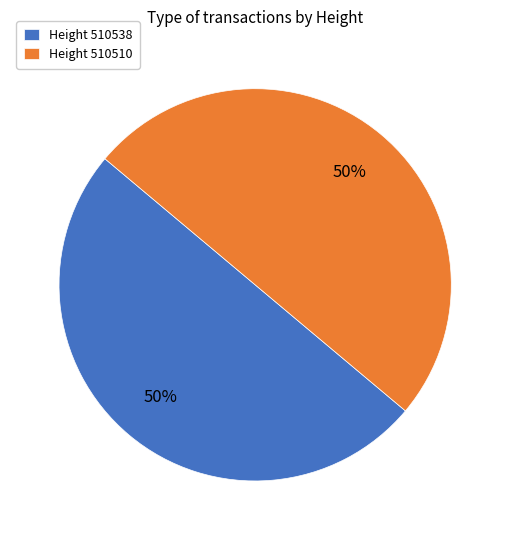

To the nearest percent, what portion does Height 510538 represent?

50%